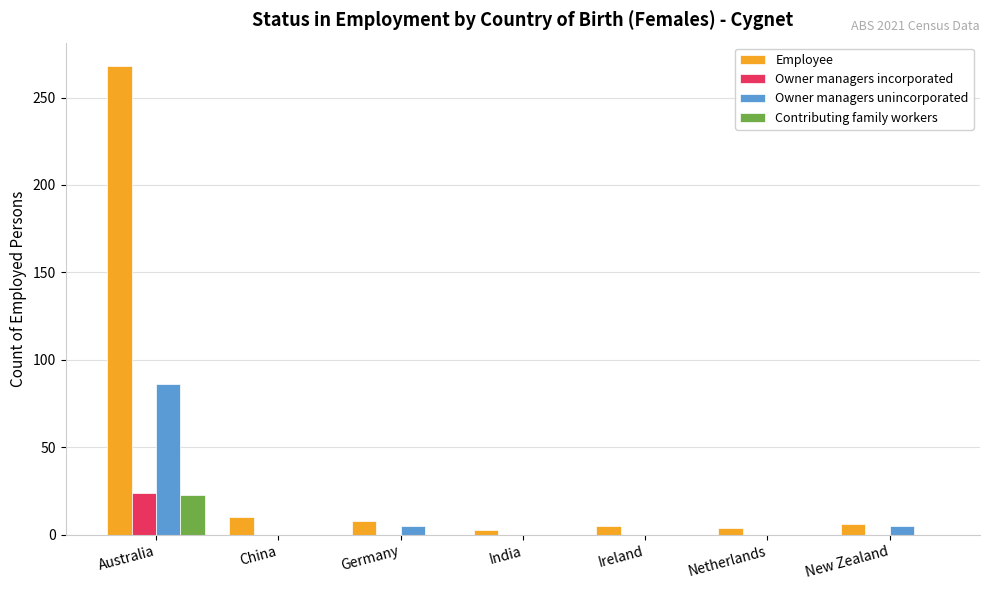

Which series has the largest range (max minus min)?

Employee